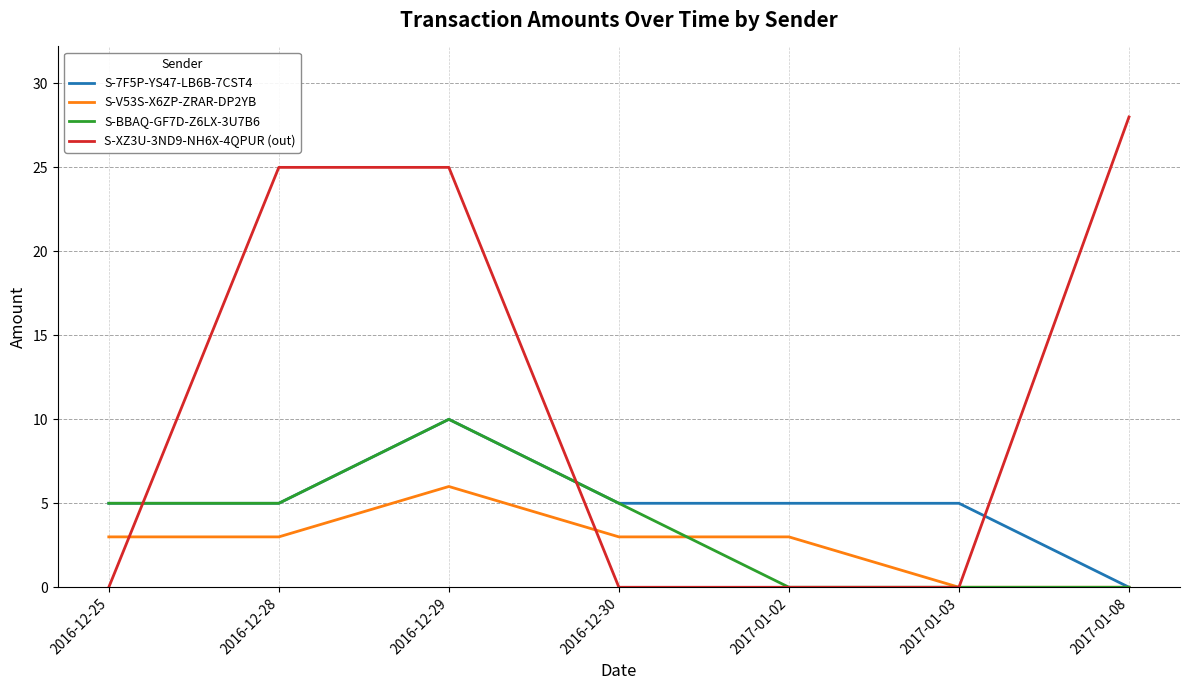

Which series changed the most between 2016-12-28 and 2017-01-03?

S-XZ3U-3ND9-NH6X-4QPUR (out)